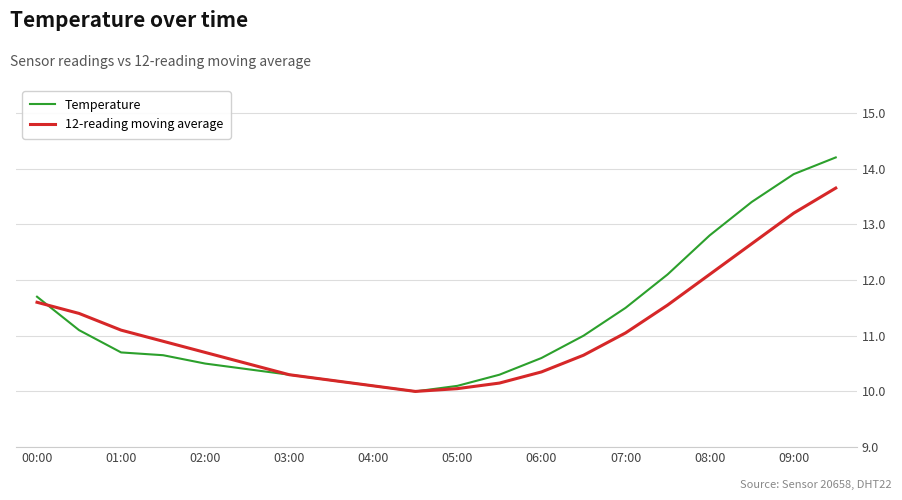

What is the maximum value for 12-reading moving average?

13.7